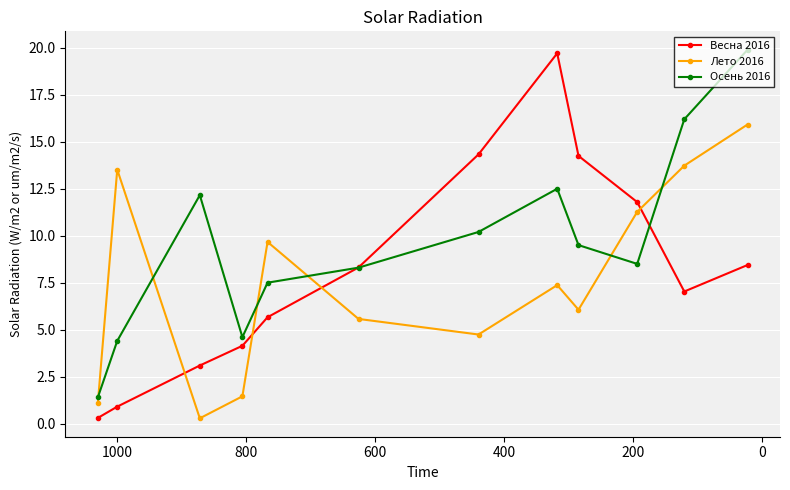

Reading left to right, list all the values displayed in this chart.

Весна 2016: 0.3	0.9	3.1	4.1	5.7	8.3	14.3	19.7	14.2	11.8	7.0	8.4
Лето 2016: 1.1	13.5	0.3	1.4	9.7	5.6	4.7	7.4	6.1	11.3	13.7	15.9
Осень 2016: 1.4	4.4	12.2	4.6	7.5	8.3	10.2	12.5	9.5	8.5	16.2	19.9